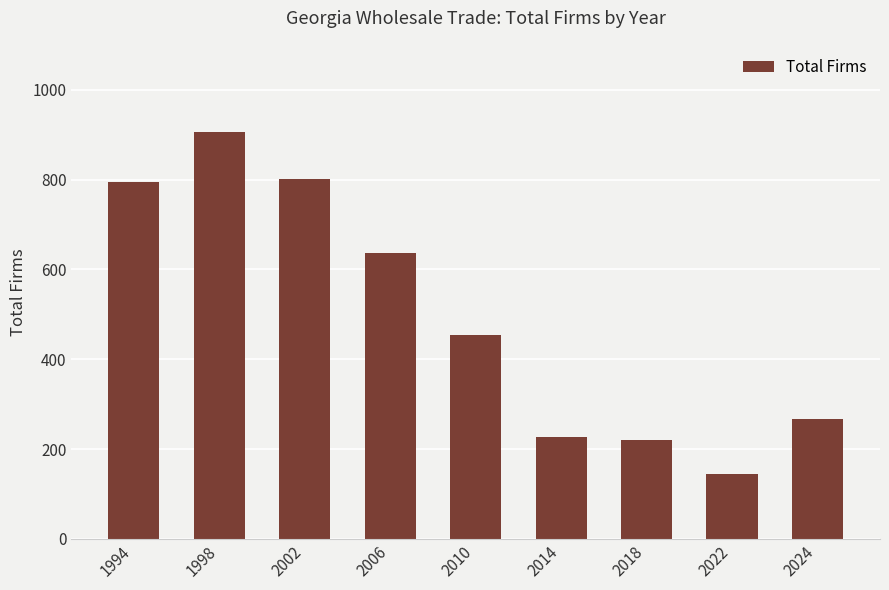

Between 2006 and 2010, which is larger?

2006